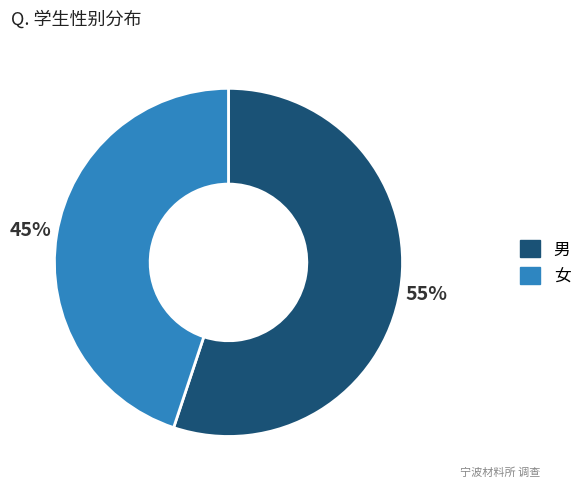

What is the largest slice in the pie chart?

男